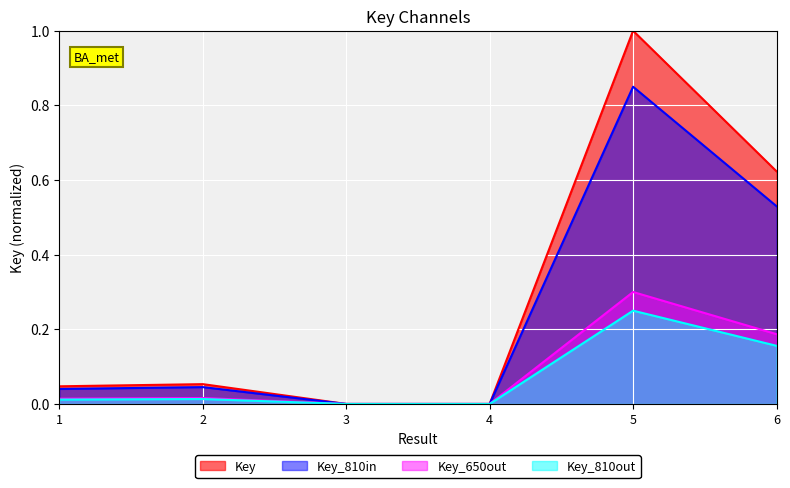

Reading right to left, list all the values displayed in this chart.

0.6	1.0	0.0	0.0	0.1	0.0